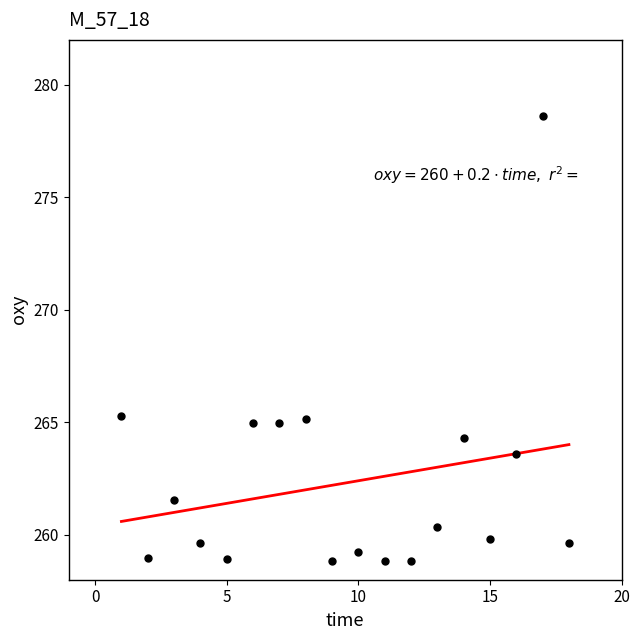

At which label does the data first exceed 260?

1